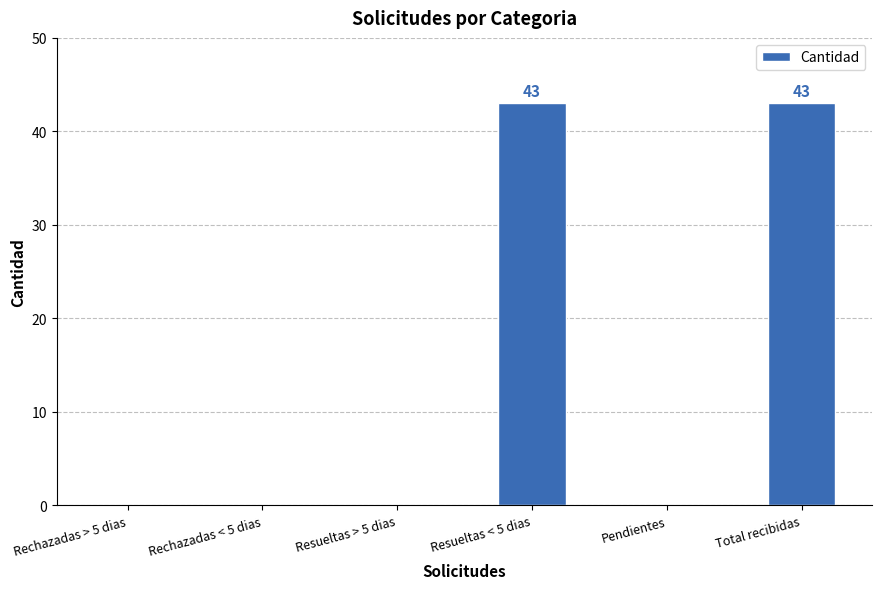

Reading left to right, extract all data points from this chart.

Rechazadas > 5 dias=0	Rechazadas < 5 dias=0	Resueltas > 5 dias=0	Resueltas < 5 dias=43	Pendientes=0	Total recibidas=43